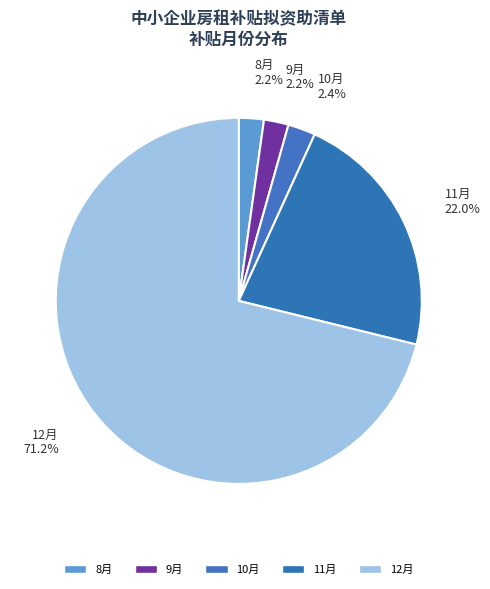

What is the ratio of the value at 10月 to the value at 9月?

1.1